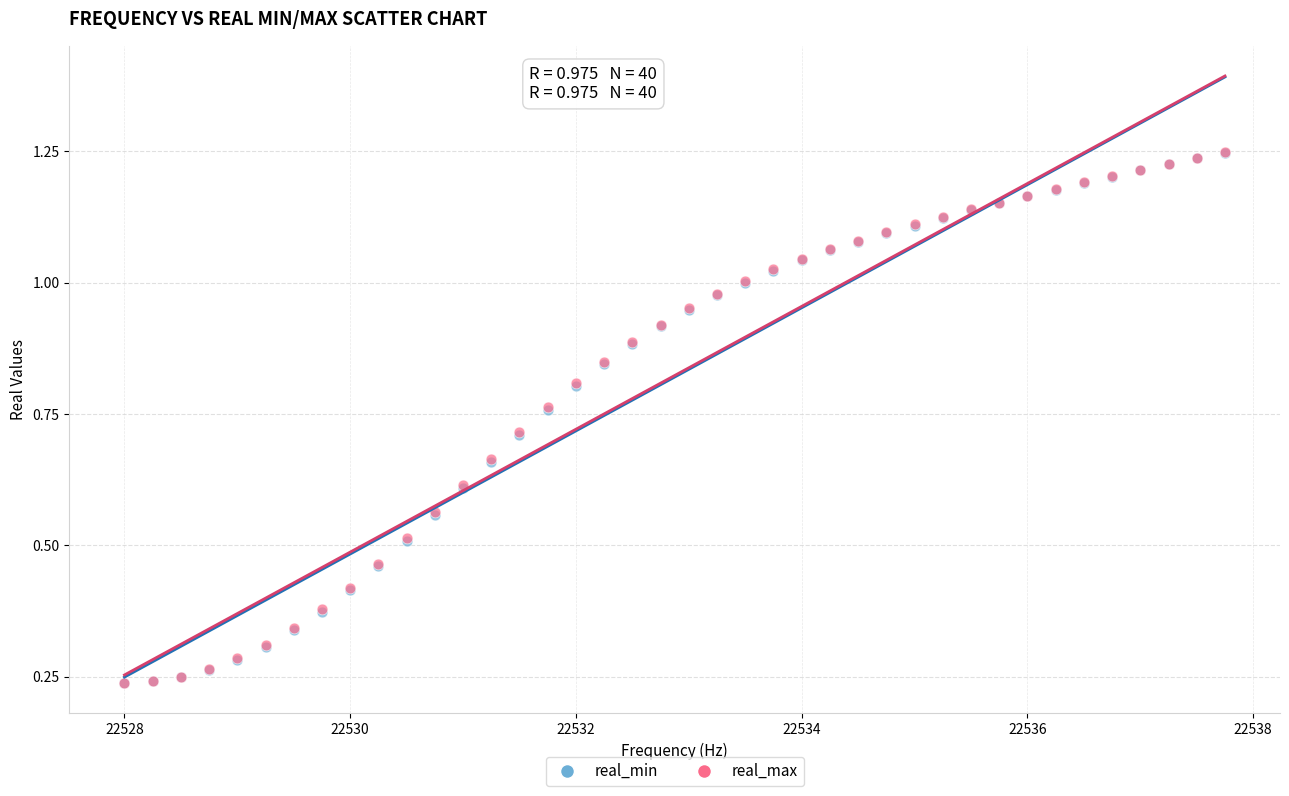

What are all the series names shown in the legend?

real_min, real_max